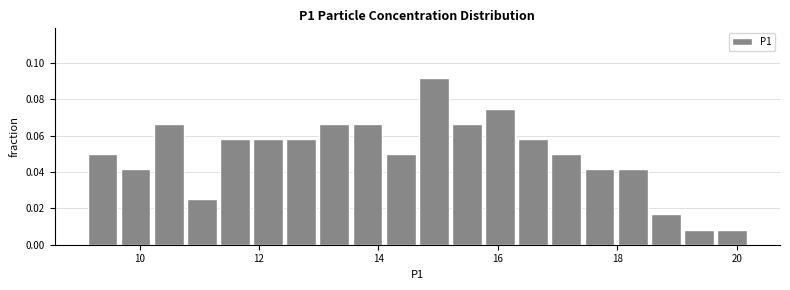

Around what value on the x-axis is the tallest bar? Give the approximate position of its centre, as read against the axis.

15.0